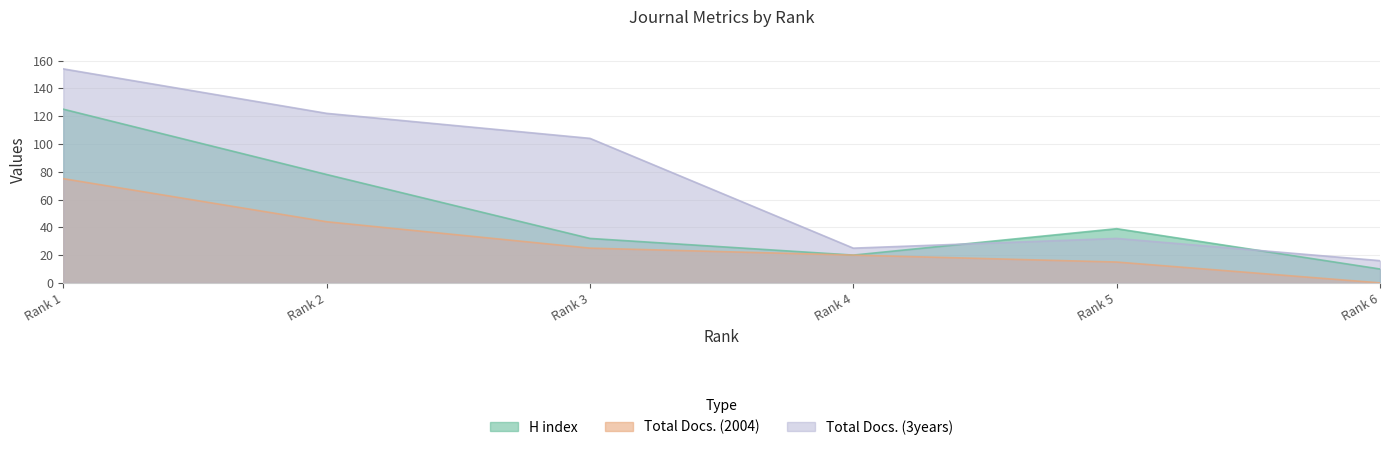

How many lines are shown in the chart?

3